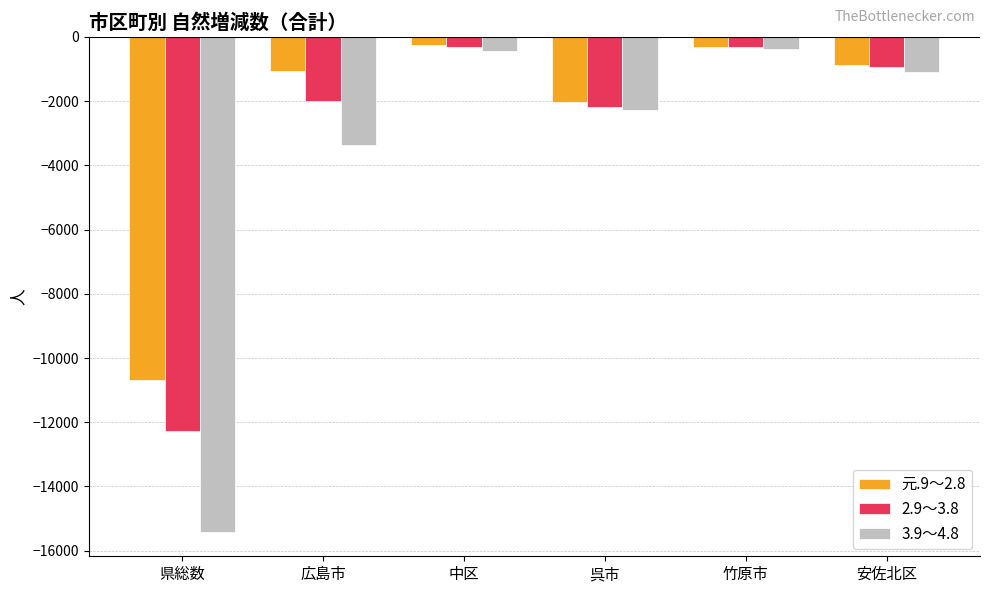

What is the smallest value displayed?

-15406